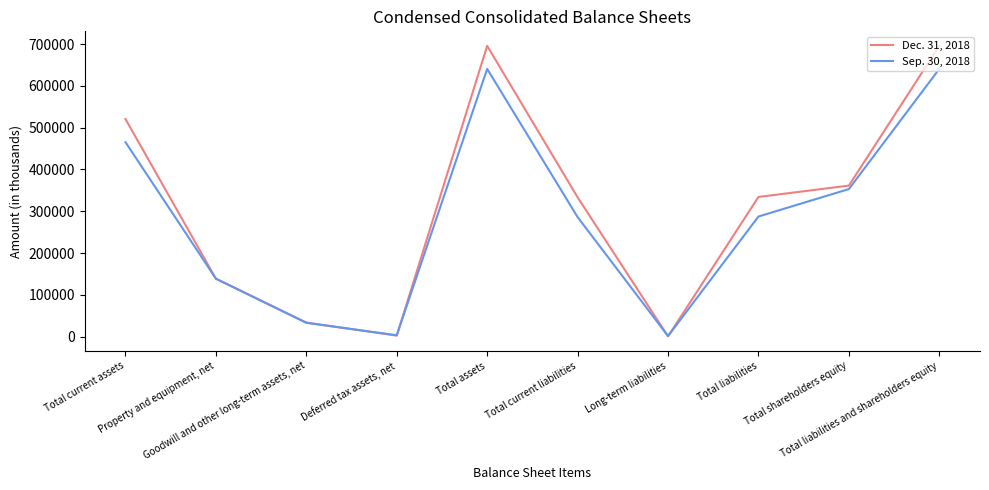

What is the difference between the Sep. 30, 2018 values at Long-term liabilities and Property and equipment, net?

137285